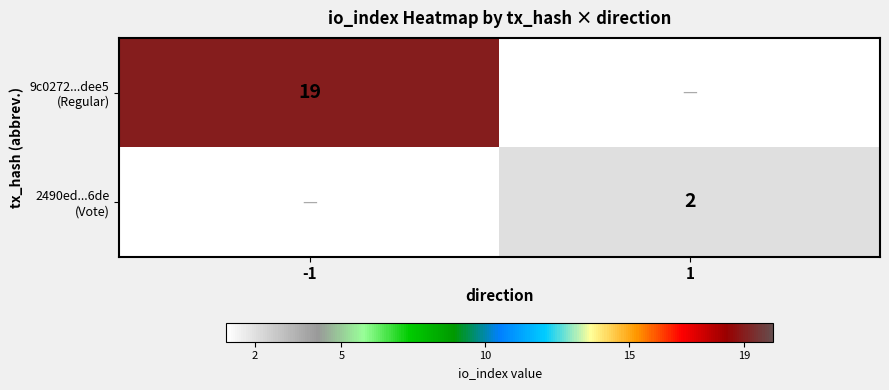

What is the maximum value shown in the chart?

19.0